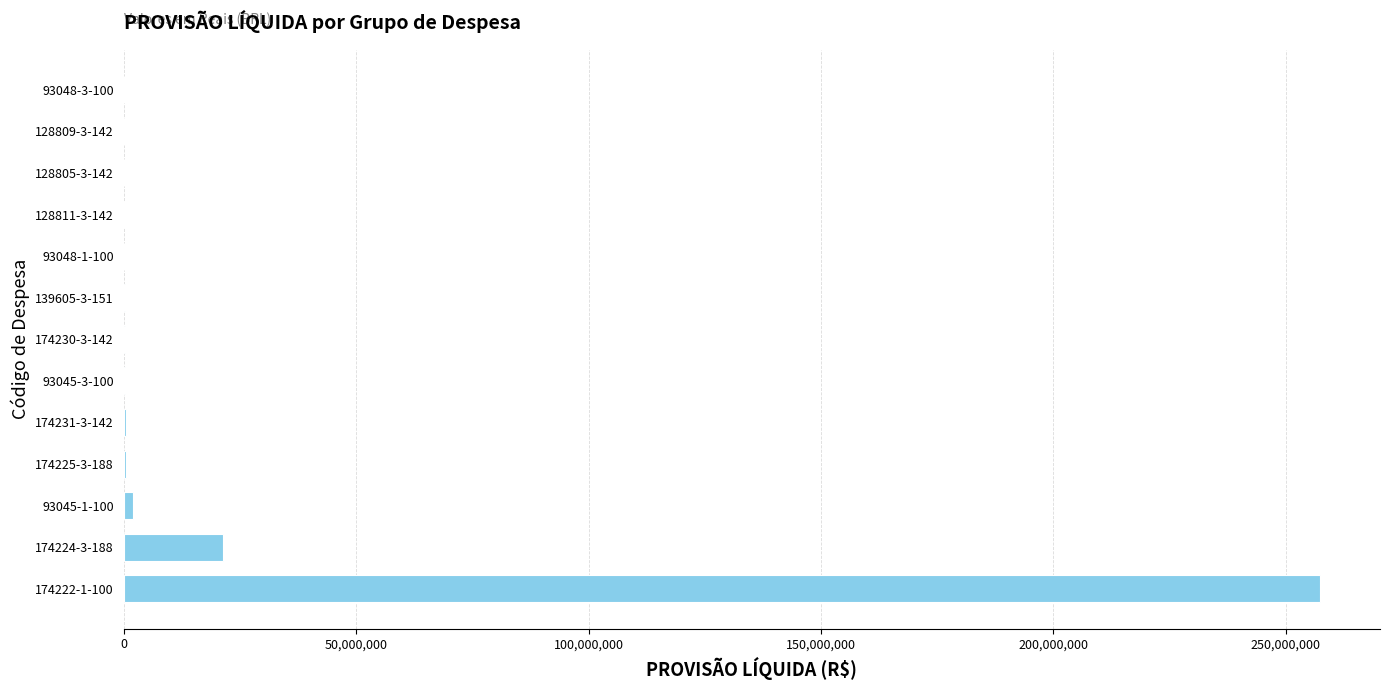

At which label is the value closest to 128698565?

174224-3-188